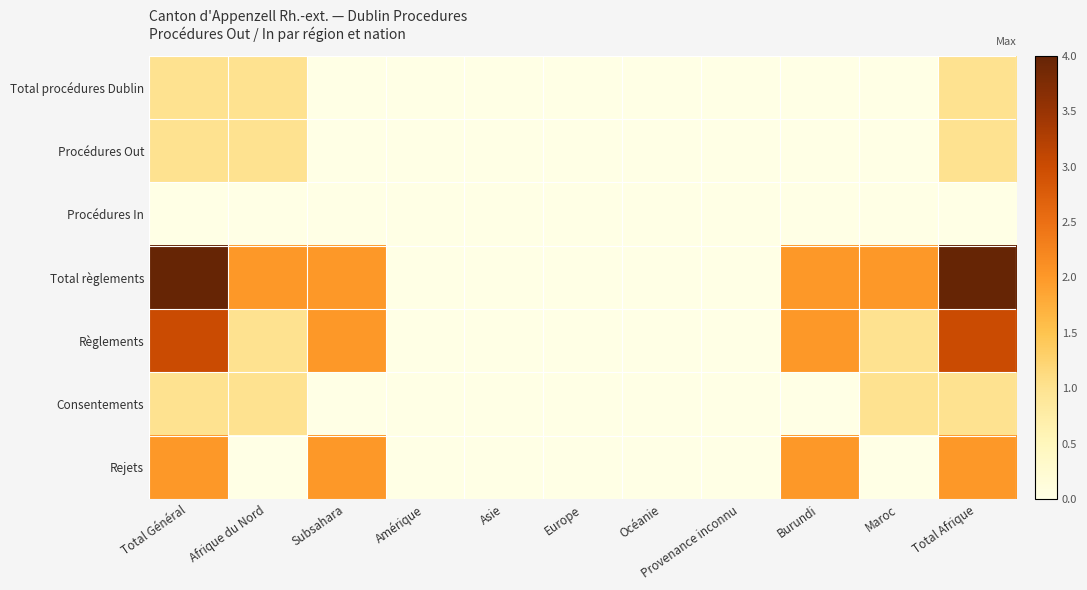

Reading right to left, extract all data points from this chart.

Total procédures Dublin: Total Afrique=1	Maroc=0	Burundi=0	Provenance inconnu=0	Océanie=0	Europe=0	Asie=0	Amérique=0	Subsahara=0	Afrique du Nord=1	Total Général=1
Procédures Out: Total Afrique=1	Maroc=0	Burundi=0	Provenance inconnu=0	Océanie=0	Europe=0	Asie=0	Amérique=0	Subsahara=0	Afrique du Nord=1	Total Général=1
Procédures In: Total Afrique=0	Maroc=0	Burundi=0	Provenance inconnu=0	Océanie=0	Europe=0	Asie=0	Amérique=0	Subsahara=0	Afrique du Nord=0	Total Général=0
Total règlements: Total Afrique=4	Maroc=2	Burundi=2	Provenance inconnu=0	Océanie=0	Europe=0	Asie=0	Amérique=0	Subsahara=2	Afrique du Nord=2	Total Général=4
Règlements: Total Afrique=3	Maroc=1	Burundi=2	Provenance inconnu=0	Océanie=0	Europe=0	Asie=0	Amérique=0	Subsahara=2	Afrique du Nord=1	Total Général=3
Consentements: Total Afrique=1	Maroc=1	Burundi=0	Provenance inconnu=0	Océanie=0	Europe=0	Asie=0	Amérique=0	Subsahara=0	Afrique du Nord=1	Total Général=1
Rejets: Total Afrique=2	Maroc=0	Burundi=2	Provenance inconnu=0	Océanie=0	Europe=0	Asie=0	Amérique=0	Subsahara=2	Afrique du Nord=0	Total Général=2